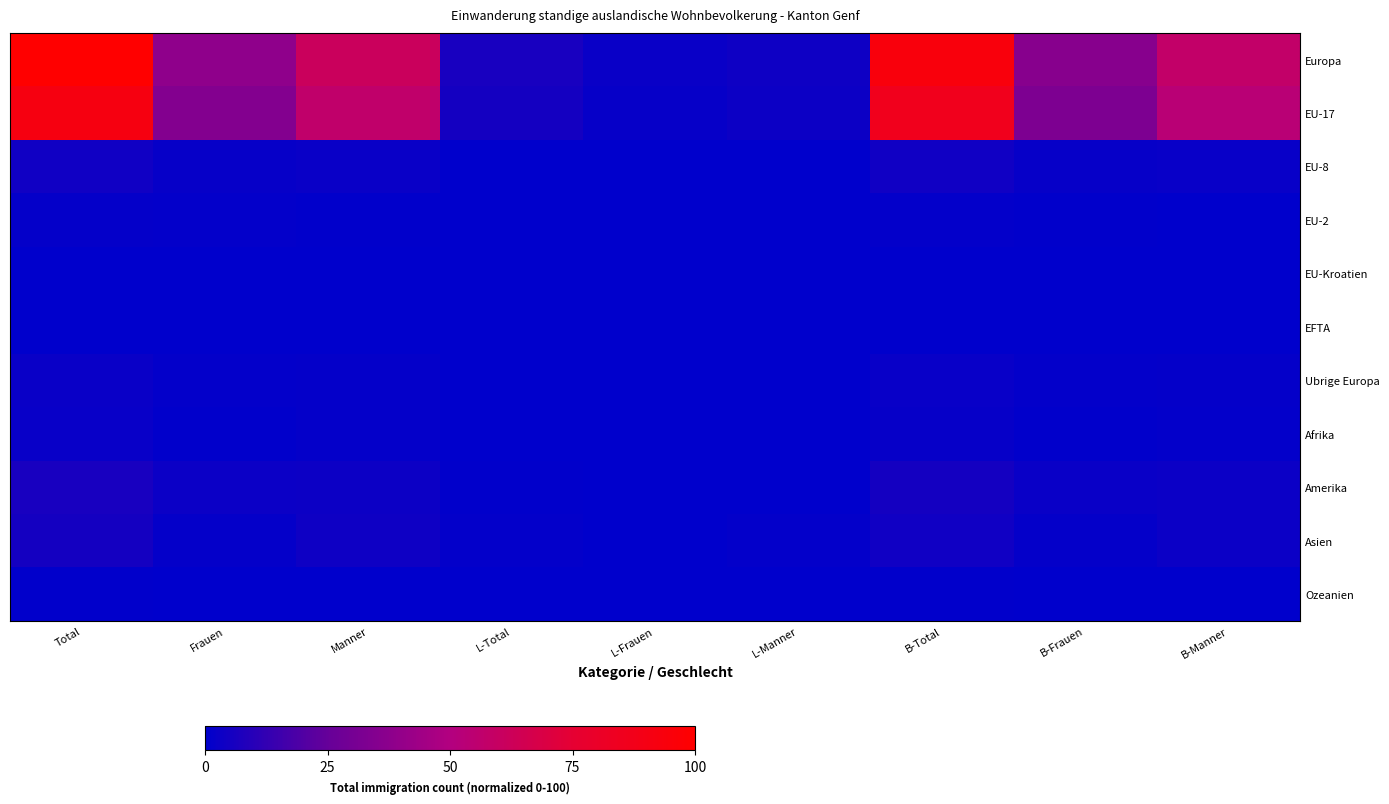

List the series in order of their peak value, lowest first.

EU-Kroatien, EFTA, Ozeanien, EU-2, Afrika, Ubrige Europa, EU-8, Asien, Amerika, EU-17, Europa